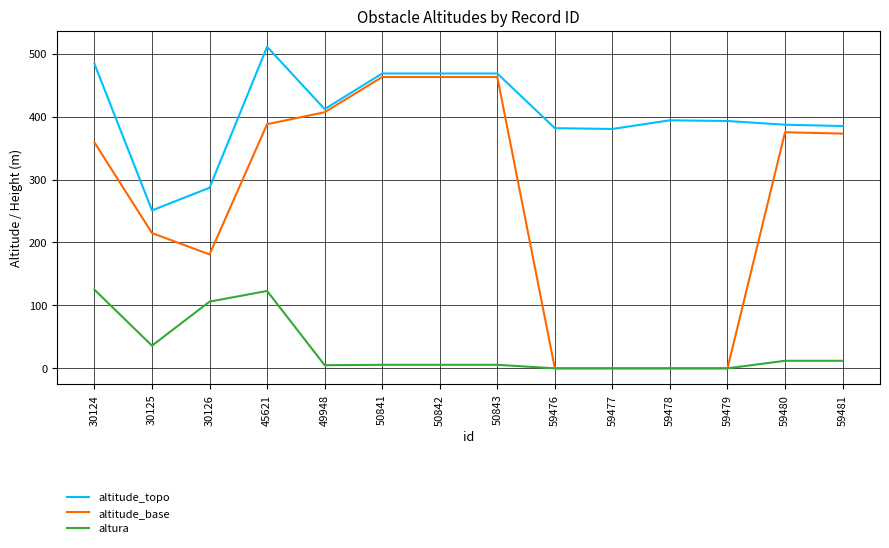

The altitude_topo series shows 385.1 at 59481. True or false?

True